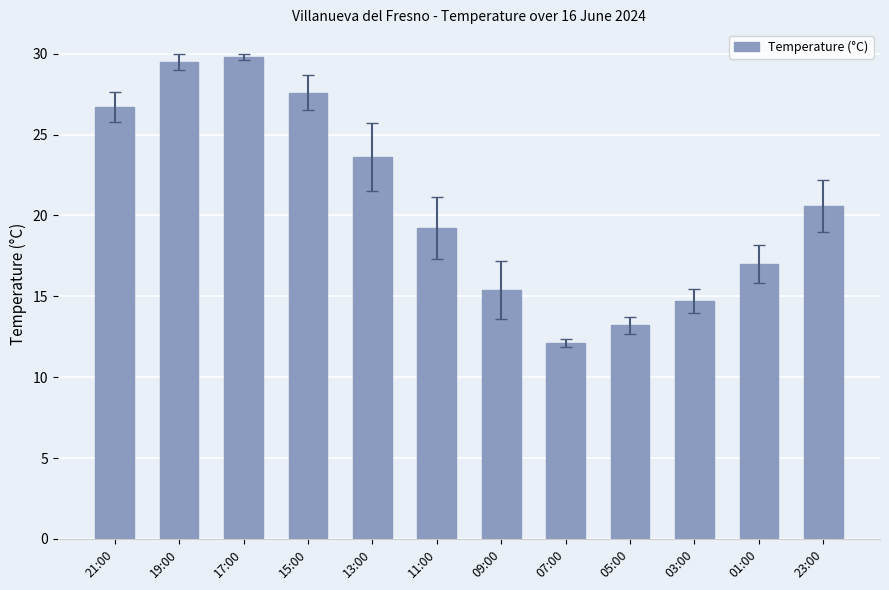

The chart shows a value of 20.6 at 23:00. True or false?

True